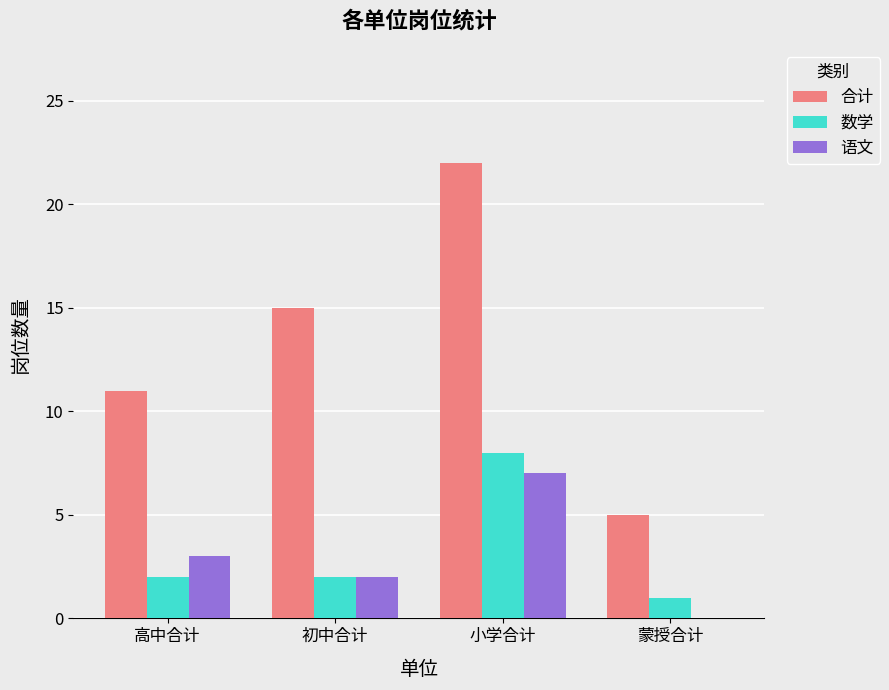

Is it true that 数学 equals 0 at 高中合计?

False